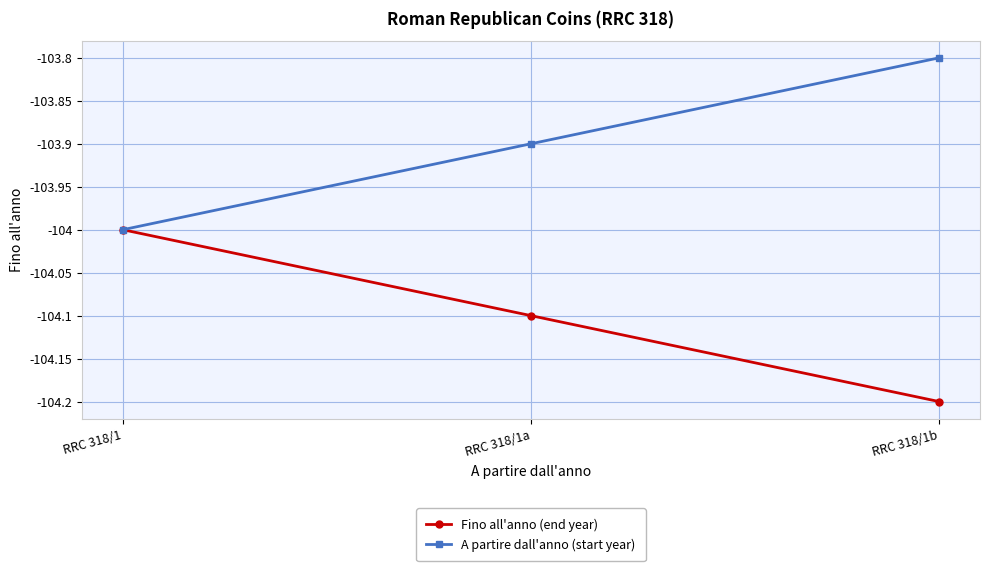

What is the difference between the maximum and second lowest values in the A partire dall'anno (start year) series?

0.1